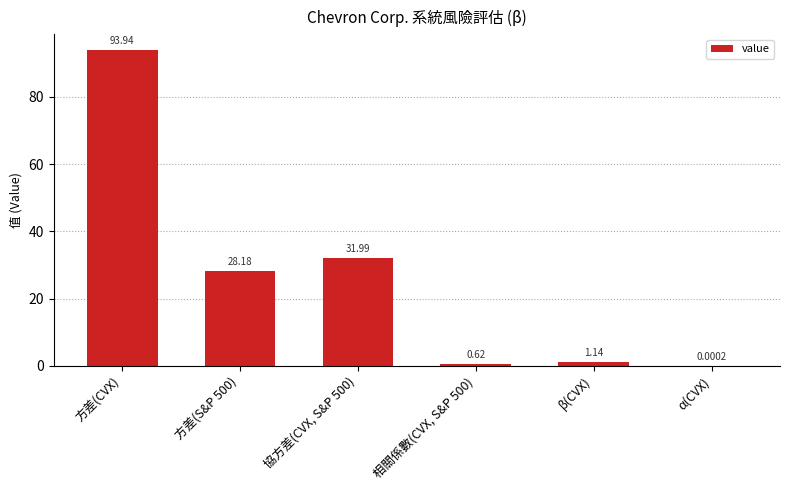

Where does the data first go above 28?

方差(CVX)